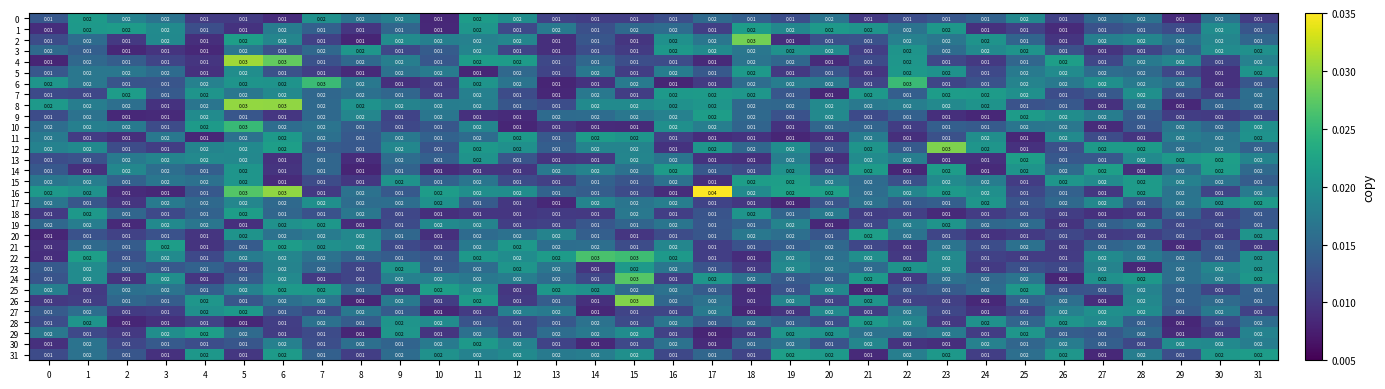

Reading left to right, list all the values displayed in this chart.

0: 0=0.0	1=0.0	2=0.0	3=0.0	4=0.0	5=0.0	6=0.0	7=0.0	8=0.0	9=0.0	10=0.0	11=0.0	12=0.0	13=0.0	14=0.0	15=0.0	16=0.0	17=0.0	18=0.0	19=0.0	20=0.0	21=0.0	22=0.0	23=0.0	24=0.0	25=0.0	26=0.0	27=0.0	28=0.0	29=0.0	30=0.0	31=0.0
1: 0=0.0	1=0.0	2=0.0	3=0.0	4=0.0	5=0.0	6=0.0	7=0.0	8=0.0	9=0.0	10=0.0	11=0.0	12=0.0	13=0.0	14=0.0	15=0.0	16=0.0	17=0.0	18=0.0	19=0.0	20=0.0	21=0.0	22=0.0	23=0.0	24=0.0	25=0.0	26=0.0	27=0.0	28=0.0	29=0.0	30=0.0	31=0.0
2: 0=0.0	1=0.0	2=0.0	3=0.0	4=0.0	5=0.0	6=0.0	7=0.0	8=0.0	9=0.0	10=0.0	11=0.0	12=0.0	13=0.0	14=0.0	15=0.0	16=0.0	17=0.0	18=0.0	19=0.0	20=0.0	21=0.0	22=0.0	23=0.0	24=0.0	25=0.0	26=0.0	27=0.0	28=0.0	29=0.0	30=0.0	31=0.0
3: 0=0.0	1=0.0	2=0.0	3=0.0	4=0.0	5=0.0	6=0.0	7=0.0	8=0.0	9=0.0	10=0.0	11=0.0	12=0.0	13=0.0	14=0.0	15=0.0	16=0.0	17=0.0	18=0.0	19=0.0	20=0.0	21=0.0	22=0.0	23=0.0	24=0.0	25=0.0	26=0.0	27=0.0	28=0.0	29=0.0	30=0.0	31=0.0
4: 0=0.0	1=0.0	2=0.0	3=0.0	4=0.0	5=0.0	6=0.0	7=0.0	8=0.0	9=0.0	10=0.0	11=0.0	12=0.0	13=0.0	14=0.0	15=0.0	16=0.0	17=0.0	18=0.0	19=0.0	20=0.0	21=0.0	22=0.0	23=0.0	24=0.0	25=0.0	26=0.0	27=0.0	28=0.0	29=0.0	30=0.0	31=0.0
5: 0=0.0	1=0.0	2=0.0	3=0.0	4=0.0	5=0.0	6=0.0	7=0.0	8=0.0	9=0.0	10=0.0	11=0.0	12=0.0	13=0.0	14=0.0	15=0.0	16=0.0	17=0.0	18=0.0	19=0.0	20=0.0	21=0.0	22=0.0	23=0.0	24=0.0	25=0.0	26=0.0	27=0.0	28=0.0	29=0.0	30=0.0	31=0.0
6: 0=0.0	1=0.0	2=0.0	3=0.0	4=0.0	5=0.0	6=0.0	7=0.0	8=0.0	9=0.0	10=0.0	11=0.0	12=0.0	13=0.0	14=0.0	15=0.0	16=0.0	17=0.0	18=0.0	19=0.0	20=0.0	21=0.0	22=0.0	23=0.0	24=0.0	25=0.0	26=0.0	27=0.0	28=0.0	29=0.0	30=0.0	31=0.0
7: 0=0.0	1=0.0	2=0.0	3=0.0	4=0.0	5=0.0	6=0.0	7=0.0	8=0.0	9=0.0	10=0.0	11=0.0	12=0.0	13=0.0	14=0.0	15=0.0	16=0.0	17=0.0	18=0.0	19=0.0	20=0.0	21=0.0	22=0.0	23=0.0	24=0.0	25=0.0	26=0.0	27=0.0	28=0.0	29=0.0	30=0.0	31=0.0
8: 0=0.0	1=0.0	2=0.0	3=0.0	4=0.0	5=0.0	6=0.0	7=0.0	8=0.0	9=0.0	10=0.0	11=0.0	12=0.0	13=0.0	14=0.0	15=0.0	16=0.0	17=0.0	18=0.0	19=0.0	20=0.0	21=0.0	22=0.0	23=0.0	24=0.0	25=0.0	26=0.0	27=0.0	28=0.0	29=0.0	30=0.0	31=0.0
9: 0=0.0	1=0.0	2=0.0	3=0.0	4=0.0	5=0.0	6=0.0	7=0.0	8=0.0	9=0.0	10=0.0	11=0.0	12=0.0	13=0.0	14=0.0	15=0.0	16=0.0	17=0.0	18=0.0	19=0.0	20=0.0	21=0.0	22=0.0	23=0.0	24=0.0	25=0.0	26=0.0	27=0.0	28=0.0	29=0.0	30=0.0	31=0.0
10: 0=0.0	1=0.0	2=0.0	3=0.0	4=0.0	5=0.0	6=0.0	7=0.0	8=0.0	9=0.0	10=0.0	11=0.0	12=0.0	13=0.0	14=0.0	15=0.0	16=0.0	17=0.0	18=0.0	19=0.0	20=0.0	21=0.0	22=0.0	23=0.0	24=0.0	25=0.0	26=0.0	27=0.0	28=0.0	29=0.0	30=0.0	31=0.0
11: 0=0.0	1=0.0	2=0.0	3=0.0	4=0.0	5=0.0	6=0.0	7=0.0	8=0.0	9=0.0	10=0.0	11=0.0	12=0.0	13=0.0	14=0.0	15=0.0	16=0.0	17=0.0	18=0.0	19=0.0	20=0.0	21=0.0	22=0.0	23=0.0	24=0.0	25=0.0	26=0.0	27=0.0	28=0.0	29=0.0	30=0.0	31=0.0
12: 0=0.0	1=0.0	2=0.0	3=0.0	4=0.0	5=0.0	6=0.0	7=0.0	8=0.0	9=0.0	10=0.0	11=0.0	12=0.0	13=0.0	14=0.0	15=0.0	16=0.0	17=0.0	18=0.0	19=0.0	20=0.0	21=0.0	22=0.0	23=0.0	24=0.0	25=0.0	26=0.0	27=0.0	28=0.0	29=0.0	30=0.0	31=0.0
13: 0=0.0	1=0.0	2=0.0	3=0.0	4=0.0	5=0.0	6=0.0	7=0.0	8=0.0	9=0.0	10=0.0	11=0.0	12=0.0	13=0.0	14=0.0	15=0.0	16=0.0	17=0.0	18=0.0	19=0.0	20=0.0	21=0.0	22=0.0	23=0.0	24=0.0	25=0.0	26=0.0	27=0.0	28=0.0	29=0.0	30=0.0	31=0.0
14: 0=0.0	1=0.0	2=0.0	3=0.0	4=0.0	5=0.0	6=0.0	7=0.0	8=0.0	9=0.0	10=0.0	11=0.0	12=0.0	13=0.0	14=0.0	15=0.0	16=0.0	17=0.0	18=0.0	19=0.0	20=0.0	21=0.0	22=0.0	23=0.0	24=0.0	25=0.0	26=0.0	27=0.0	28=0.0	29=0.0	30=0.0	31=0.0
15: 0=0.0	1=0.0	2=0.0	3=0.0	4=0.0	5=0.0	6=0.0	7=0.0	8=0.0	9=0.0	10=0.0	11=0.0	12=0.0	13=0.0	14=0.0	15=0.0	16=0.0	17=0.0	18=0.0	19=0.0	20=0.0	21=0.0	22=0.0	23=0.0	24=0.0	25=0.0	26=0.0	27=0.0	28=0.0	29=0.0	30=0.0	31=0.0
16: 0=0.0	1=0.0	2=0.0	3=0.0	4=0.0	5=0.0	6=0.0	7=0.0	8=0.0	9=0.0	10=0.0	11=0.0	12=0.0	13=0.0	14=0.0	15=0.0	16=0.0	17=0.0	18=0.0	19=0.0	20=0.0	21=0.0	22=0.0	23=0.0	24=0.0	25=0.0	26=0.0	27=0.0	28=0.0	29=0.0	30=0.0	31=0.0
17: 0=0.0	1=0.0	2=0.0	3=0.0	4=0.0	5=0.0	6=0.0	7=0.0	8=0.0	9=0.0	10=0.0	11=0.0	12=0.0	13=0.0	14=0.0	15=0.0	16=0.0	17=0.0	18=0.0	19=0.0	20=0.0	21=0.0	22=0.0	23=0.0	24=0.0	25=0.0	26=0.0	27=0.0	28=0.0	29=0.0	30=0.0	31=0.0
18: 0=0.0	1=0.0	2=0.0	3=0.0	4=0.0	5=0.0	6=0.0	7=0.0	8=0.0	9=0.0	10=0.0	11=0.0	12=0.0	13=0.0	14=0.0	15=0.0	16=0.0	17=0.0	18=0.0	19=0.0	20=0.0	21=0.0	22=0.0	23=0.0	24=0.0	25=0.0	26=0.0	27=0.0	28=0.0	29=0.0	30=0.0	31=0.0
19: 0=0.0	1=0.0	2=0.0	3=0.0	4=0.0	5=0.0	6=0.0	7=0.0	8=0.0	9=0.0	10=0.0	11=0.0	12=0.0	13=0.0	14=0.0	15=0.0	16=0.0	17=0.0	18=0.0	19=0.0	20=0.0	21=0.0	22=0.0	23=0.0	24=0.0	25=0.0	26=0.0	27=0.0	28=0.0	29=0.0	30=0.0	31=0.0
20: 0=0.0	1=0.0	2=0.0	3=0.0	4=0.0	5=0.0	6=0.0	7=0.0	8=0.0	9=0.0	10=0.0	11=0.0	12=0.0	13=0.0	14=0.0	15=0.0	16=0.0	17=0.0	18=0.0	19=0.0	20=0.0	21=0.0	22=0.0	23=0.0	24=0.0	25=0.0	26=0.0	27=0.0	28=0.0	29=0.0	30=0.0	31=0.0
21: 0=0.0	1=0.0	2=0.0	3=0.0	4=0.0	5=0.0	6=0.0	7=0.0	8=0.0	9=0.0	10=0.0	11=0.0	12=0.0	13=0.0	14=0.0	15=0.0	16=0.0	17=0.0	18=0.0	19=0.0	20=0.0	21=0.0	22=0.0	23=0.0	24=0.0	25=0.0	26=0.0	27=0.0	28=0.0	29=0.0	30=0.0	31=0.0
22: 0=0.0	1=0.0	2=0.0	3=0.0	4=0.0	5=0.0	6=0.0	7=0.0	8=0.0	9=0.0	10=0.0	11=0.0	12=0.0	13=0.0	14=0.0	15=0.0	16=0.0	17=0.0	18=0.0	19=0.0	20=0.0	21=0.0	22=0.0	23=0.0	24=0.0	25=0.0	26=0.0	27=0.0	28=0.0	29=0.0	30=0.0	31=0.0
23: 0=0.0	1=0.0	2=0.0	3=0.0	4=0.0	5=0.0	6=0.0	7=0.0	8=0.0	9=0.0	10=0.0	11=0.0	12=0.0	13=0.0	14=0.0	15=0.0	16=0.0	17=0.0	18=0.0	19=0.0	20=0.0	21=0.0	22=0.0	23=0.0	24=0.0	25=0.0	26=0.0	27=0.0	28=0.0	29=0.0	30=0.0	31=0.0
24: 0=0.0	1=0.0	2=0.0	3=0.0	4=0.0	5=0.0	6=0.0	7=0.0	8=0.0	9=0.0	10=0.0	11=0.0	12=0.0	13=0.0	14=0.0	15=0.0	16=0.0	17=0.0	18=0.0	19=0.0	20=0.0	21=0.0	22=0.0	23=0.0	24=0.0	25=0.0	26=0.0	27=0.0	28=0.0	29=0.0	30=0.0	31=0.0
25: 0=0.0	1=0.0	2=0.0	3=0.0	4=0.0	5=0.0	6=0.0	7=0.0	8=0.0	9=0.0	10=0.0	11=0.0	12=0.0	13=0.0	14=0.0	15=0.0	16=0.0	17=0.0	18=0.0	19=0.0	20=0.0	21=0.0	22=0.0	23=0.0	24=0.0	25=0.0	26=0.0	27=0.0	28=0.0	29=0.0	30=0.0	31=0.0
26: 0=0.0	1=0.0	2=0.0	3=0.0	4=0.0	5=0.0	6=0.0	7=0.0	8=0.0	9=0.0	10=0.0	11=0.0	12=0.0	13=0.0	14=0.0	15=0.0	16=0.0	17=0.0	18=0.0	19=0.0	20=0.0	21=0.0	22=0.0	23=0.0	24=0.0	25=0.0	26=0.0	27=0.0	28=0.0	29=0.0	30=0.0	31=0.0
27: 0=0.0	1=0.0	2=0.0	3=0.0	4=0.0	5=0.0	6=0.0	7=0.0	8=0.0	9=0.0	10=0.0	11=0.0	12=0.0	13=0.0	14=0.0	15=0.0	16=0.0	17=0.0	18=0.0	19=0.0	20=0.0	21=0.0	22=0.0	23=0.0	24=0.0	25=0.0	26=0.0	27=0.0	28=0.0	29=0.0	30=0.0	31=0.0
28: 0=0.0	1=0.0	2=0.0	3=0.0	4=0.0	5=0.0	6=0.0	7=0.0	8=0.0	9=0.0	10=0.0	11=0.0	12=0.0	13=0.0	14=0.0	15=0.0	16=0.0	17=0.0	18=0.0	19=0.0	20=0.0	21=0.0	22=0.0	23=0.0	24=0.0	25=0.0	26=0.0	27=0.0	28=0.0	29=0.0	30=0.0	31=0.0
29: 0=0.0	1=0.0	2=0.0	3=0.0	4=0.0	5=0.0	6=0.0	7=0.0	8=0.0	9=0.0	10=0.0	11=0.0	12=0.0	13=0.0	14=0.0	15=0.0	16=0.0	17=0.0	18=0.0	19=0.0	20=0.0	21=0.0	22=0.0	23=0.0	24=0.0	25=0.0	26=0.0	27=0.0	28=0.0	29=0.0	30=0.0	31=0.0
30: 0=0.0	1=0.0	2=0.0	3=0.0	4=0.0	5=0.0	6=0.0	7=0.0	8=0.0	9=0.0	10=0.0	11=0.0	12=0.0	13=0.0	14=0.0	15=0.0	16=0.0	17=0.0	18=0.0	19=0.0	20=0.0	21=0.0	22=0.0	23=0.0	24=0.0	25=0.0	26=0.0	27=0.0	28=0.0	29=0.0	30=0.0	31=0.0
31: 0=0.0	1=0.0	2=0.0	3=0.0	4=0.0	5=0.0	6=0.0	7=0.0	8=0.0	9=0.0	10=0.0	11=0.0	12=0.0	13=0.0	14=0.0	15=0.0	16=0.0	17=0.0	18=0.0	19=0.0	20=0.0	21=0.0	22=0.0	23=0.0	24=0.0	25=0.0	26=0.0	27=0.0	28=0.0	29=0.0	30=0.0	31=0.0